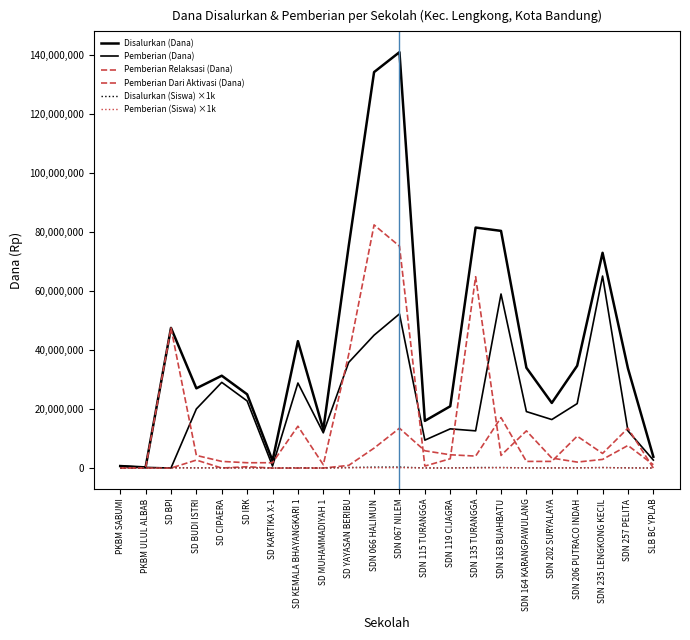

True or false: Pemberian Dari Aktivasi (Dana) and Pemberian (Dana) cross at least once.

True